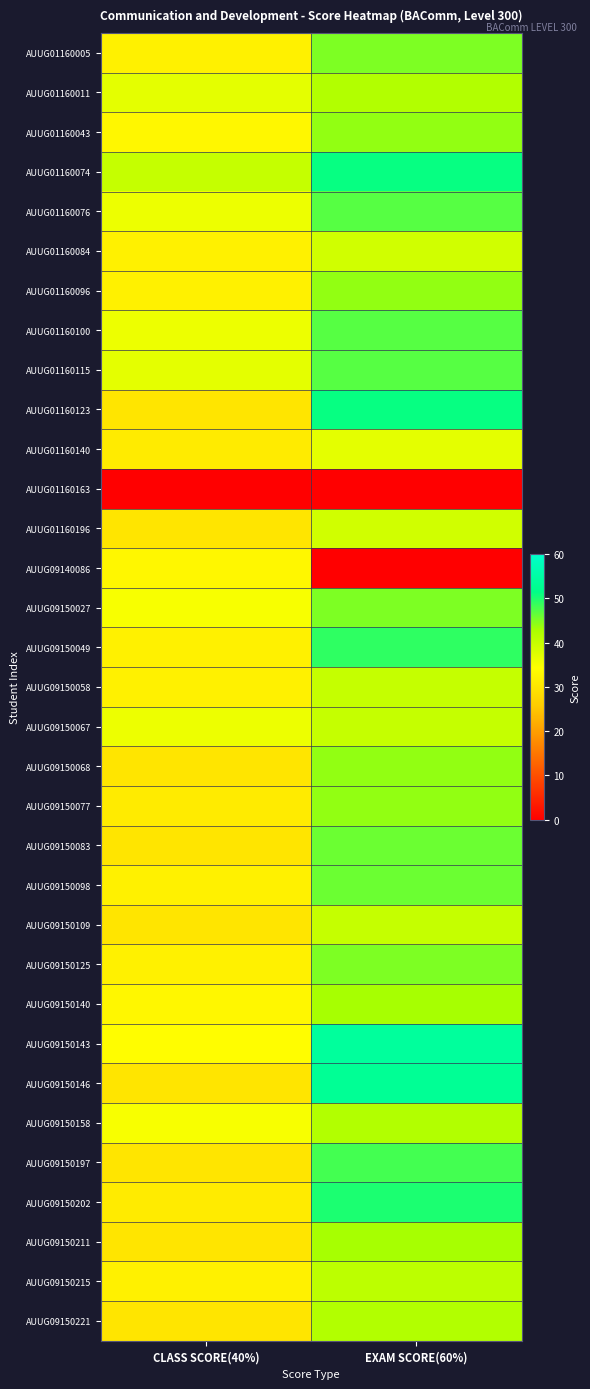

Between CLASS SCORE(40%) and EXAM SCORE(60%), which series saw the biggest shift?

AUUG09140086